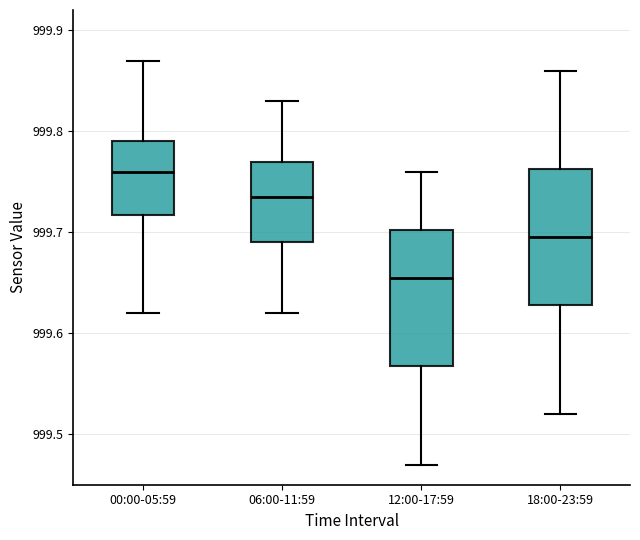

Which box's median line is the lowest?

12:00-17:59